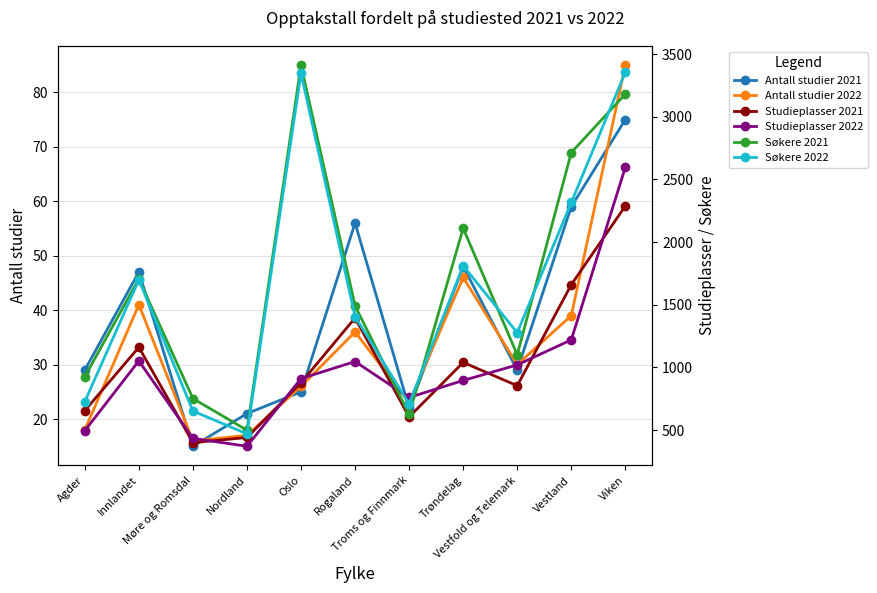

Between Troms og Finnmark and Trøndelag, which series saw the biggest shift?

Søkere 2021